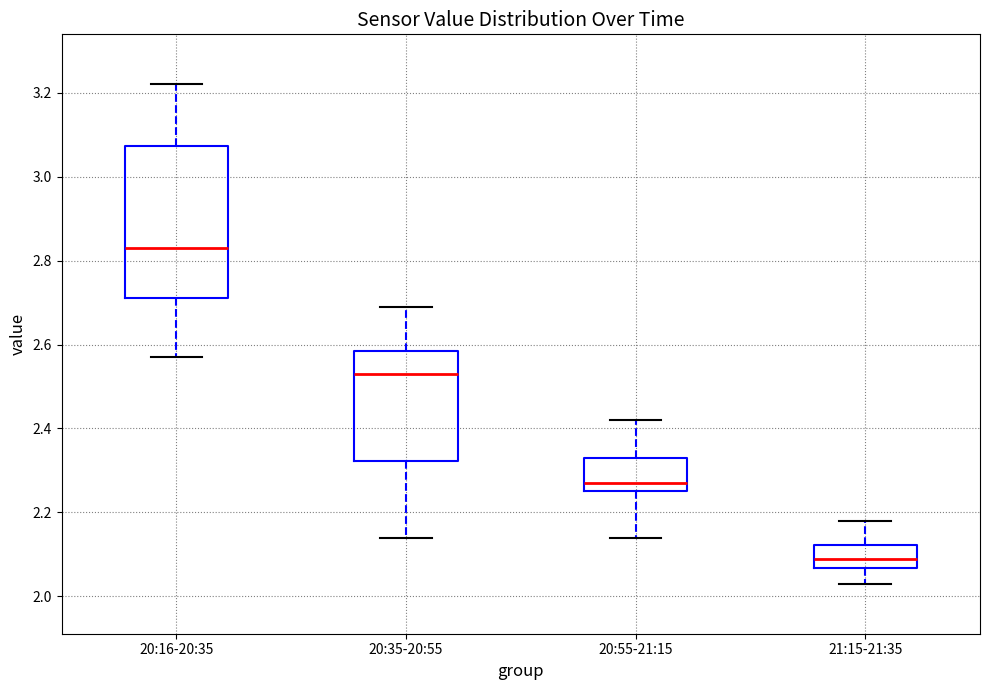

Comparing the boxes themselves (not the whiskers), which one is the tallest?

20:16-20:35